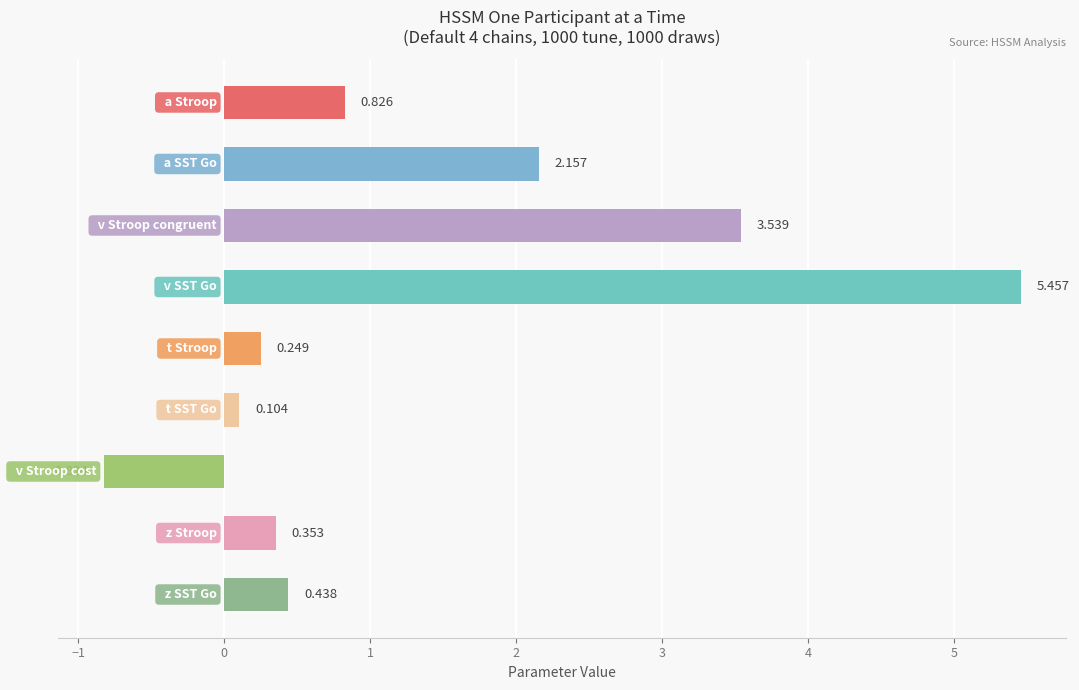

How many bars are there in total?

9